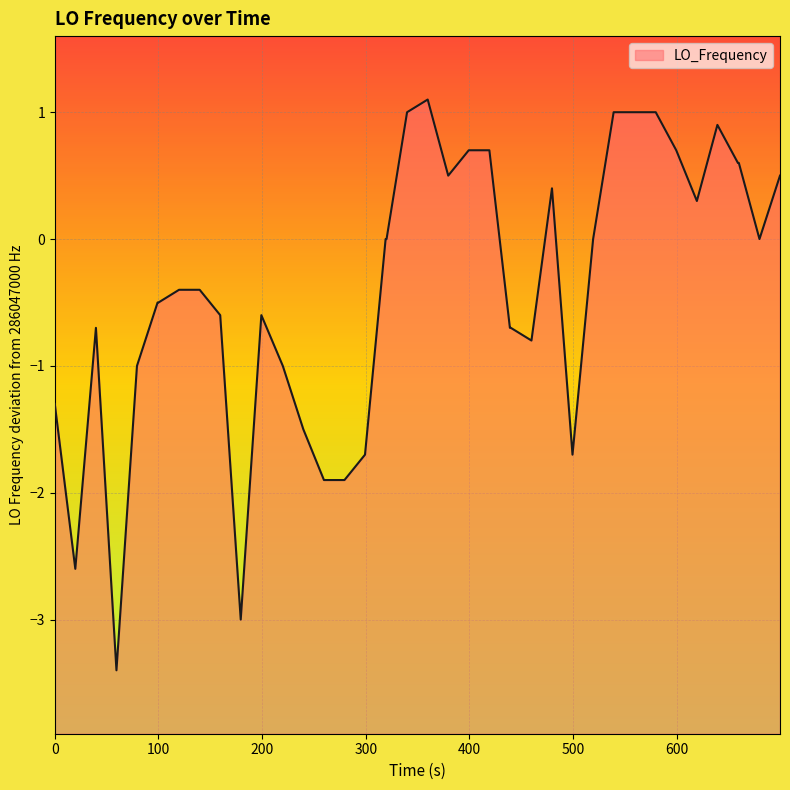

What is the sum of all values?

-15.9